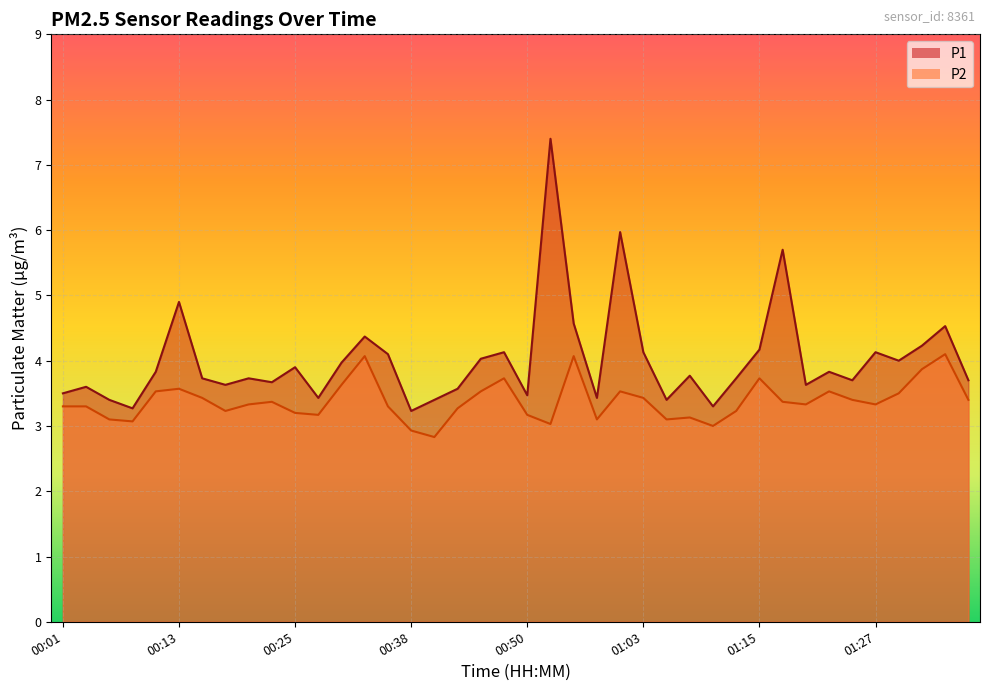

What position from the left is 00:40?

17